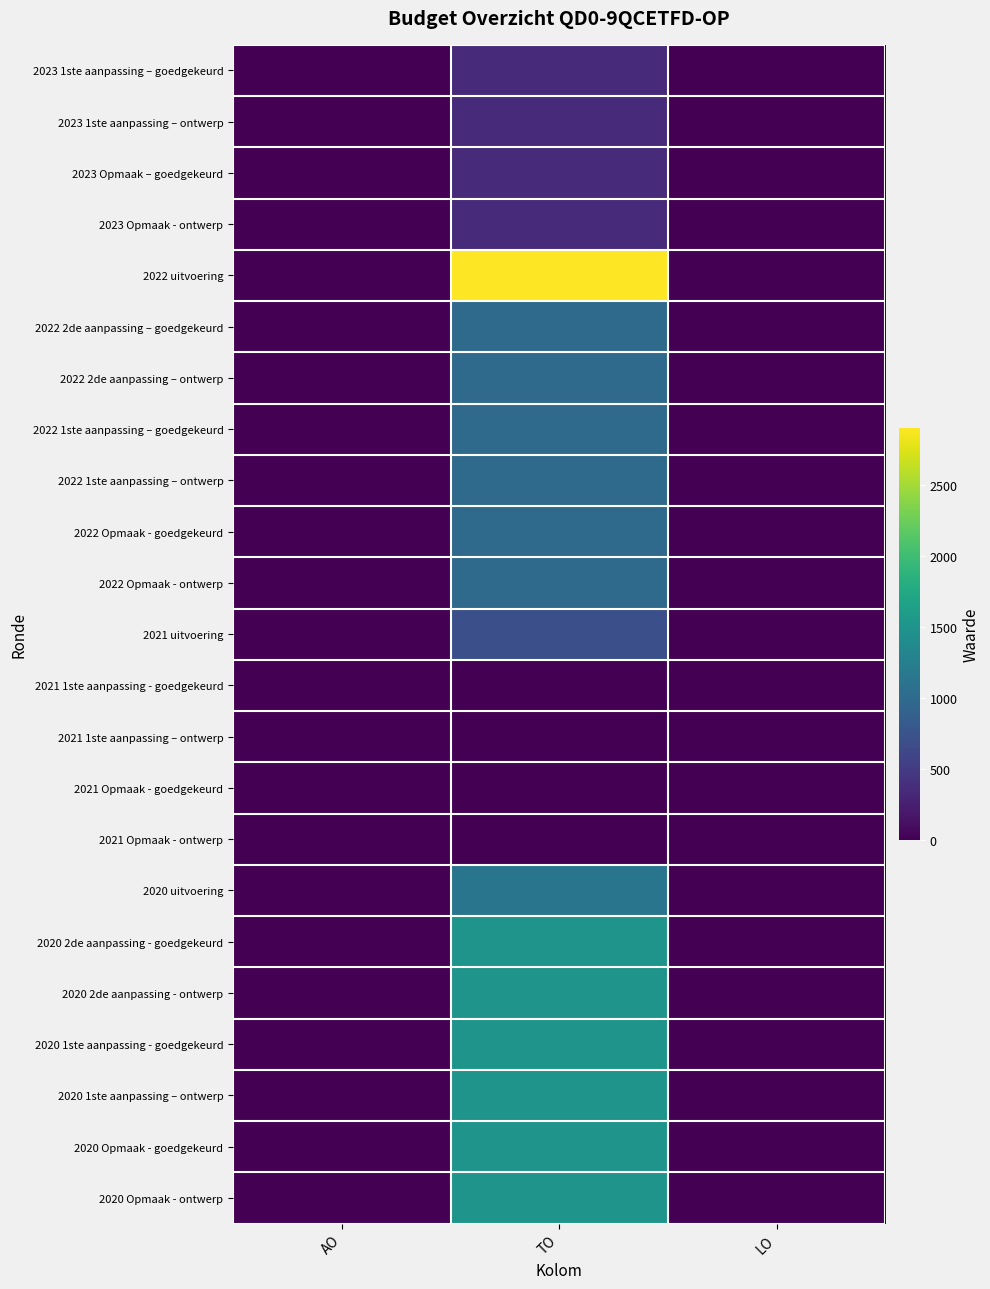

At how many categories does at least one series exceed 1742?

1